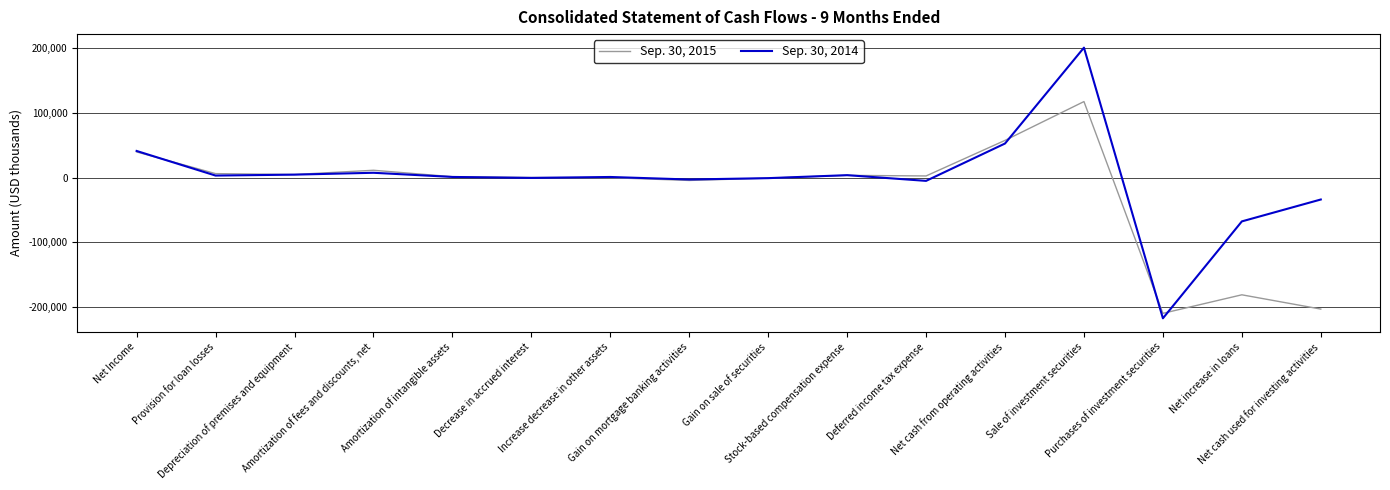

True or false: Sep. 30, 2015 and Sep. 30, 2014 cross at least once.

True